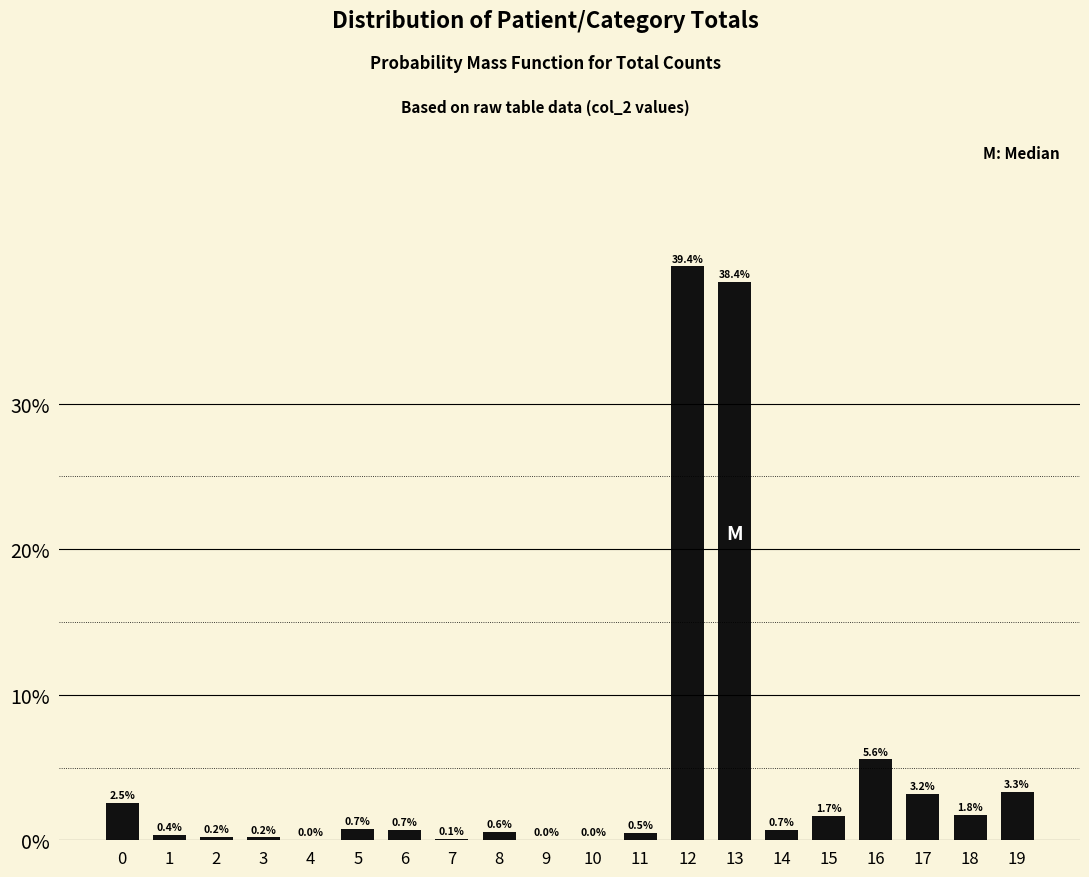

Are the bars horizontal?

No